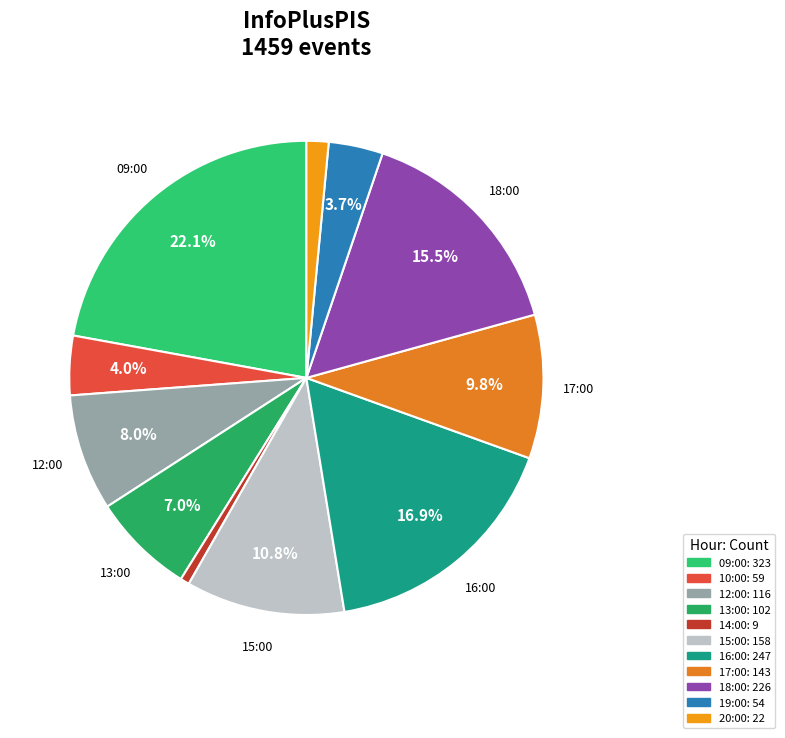

To the nearest percent, what percentage of the pie is 16:00?

17%